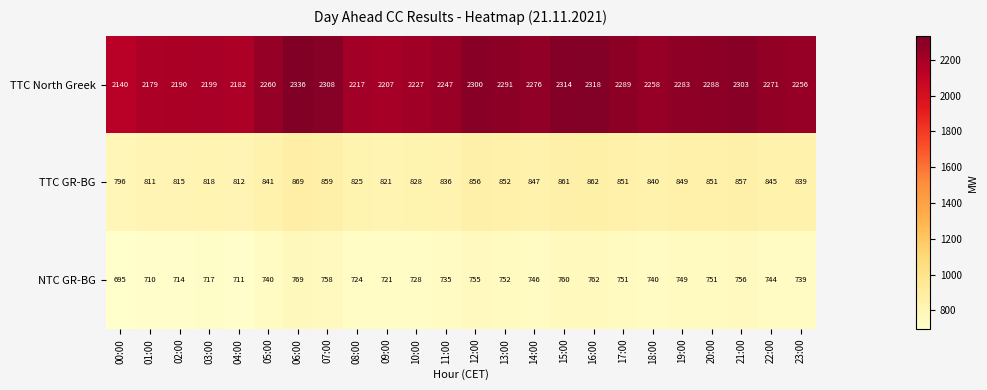

At which label is TTC North Greek closest to 2238?

11:00